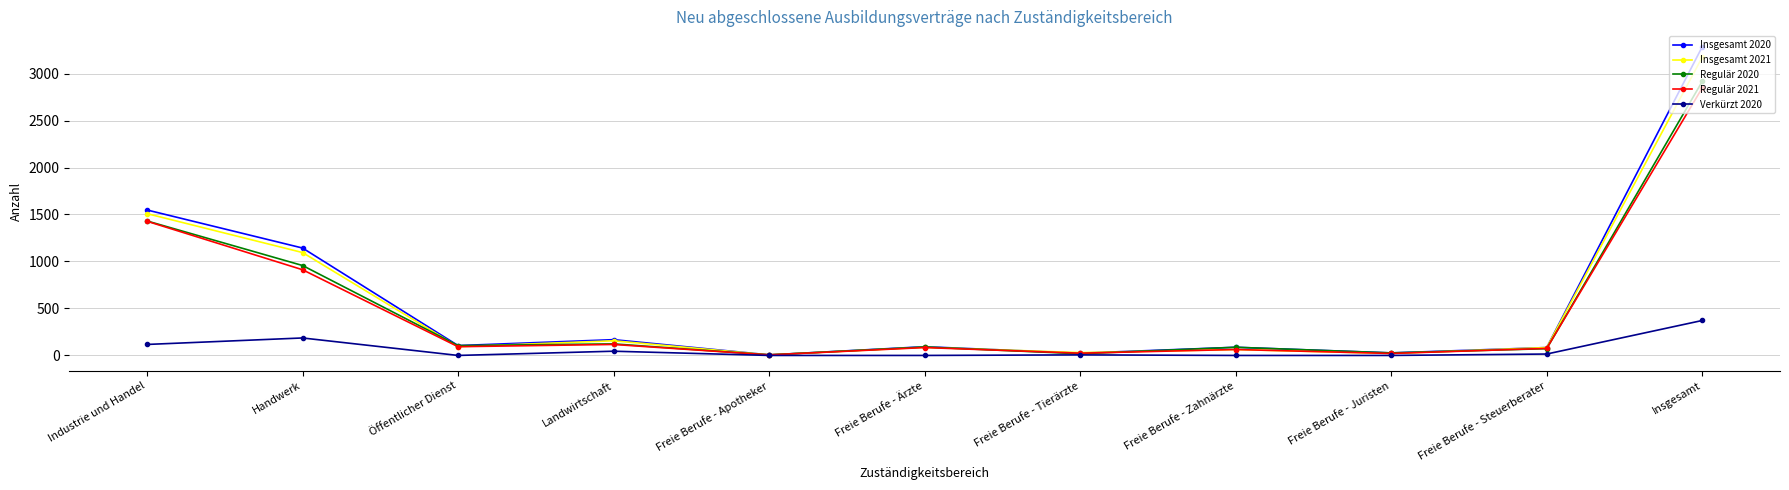

How many values in the Regulär 2020 series are below 90?

5